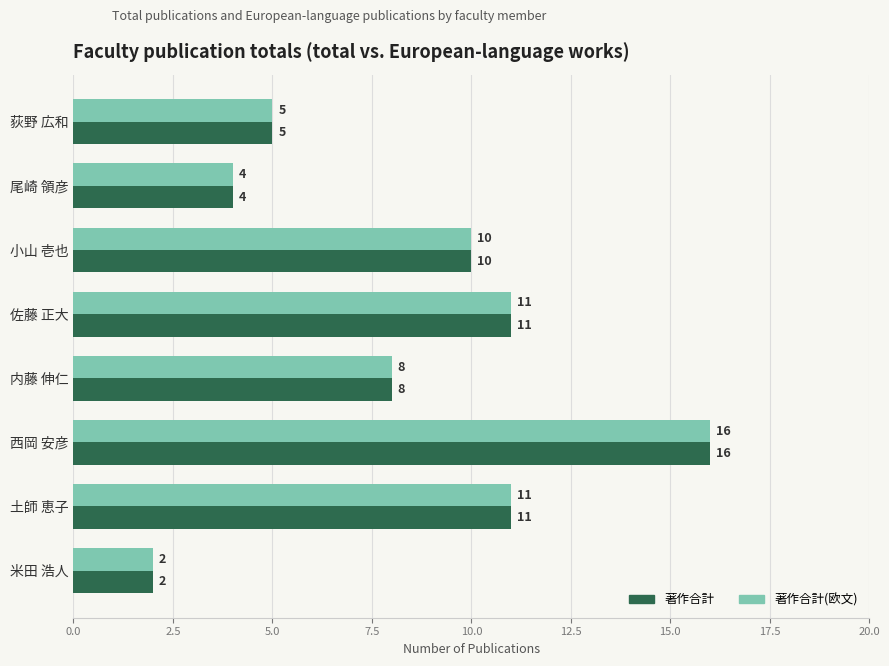

What is the average value of the 著作合計(欧文) series?

8